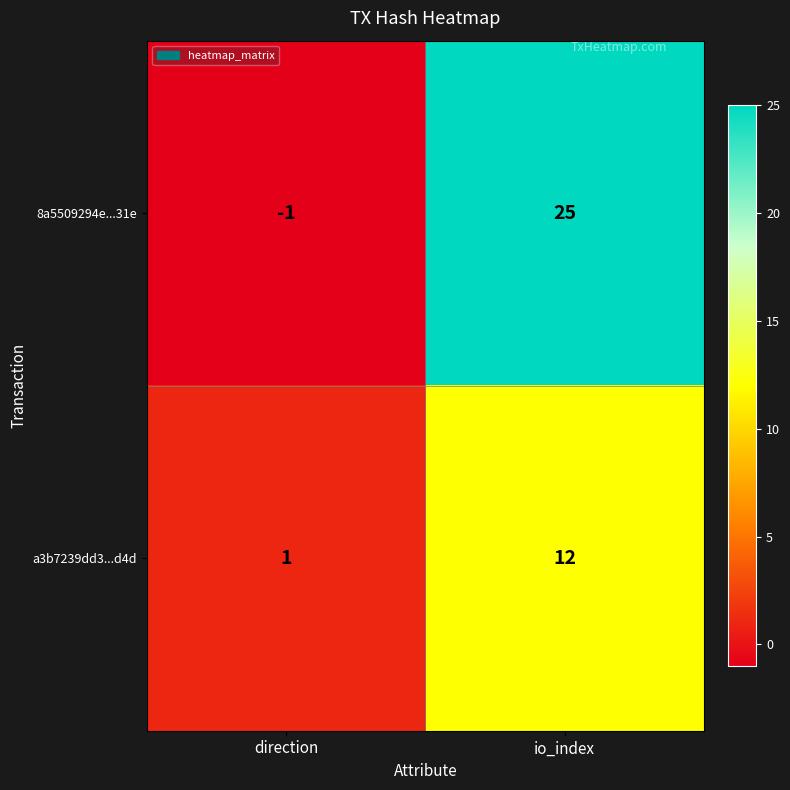

True or false: 8a5509294e...31e has a value of -1 at direction.

True